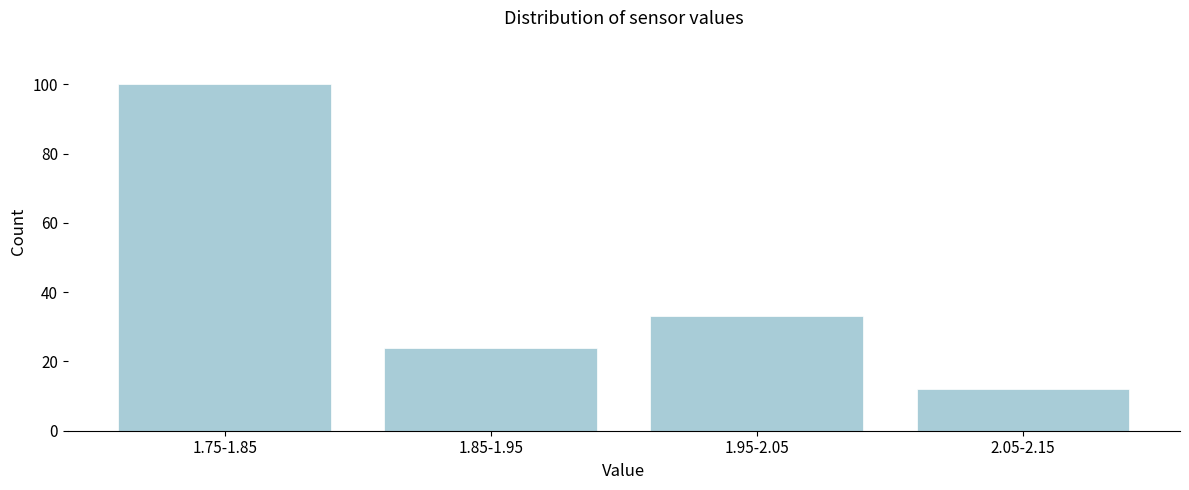

Reading left to right, transcribe all the data shown in this chart.

1.75-1.85=100	1.85-1.95=24	1.95-2.05=33	2.05-2.15=12